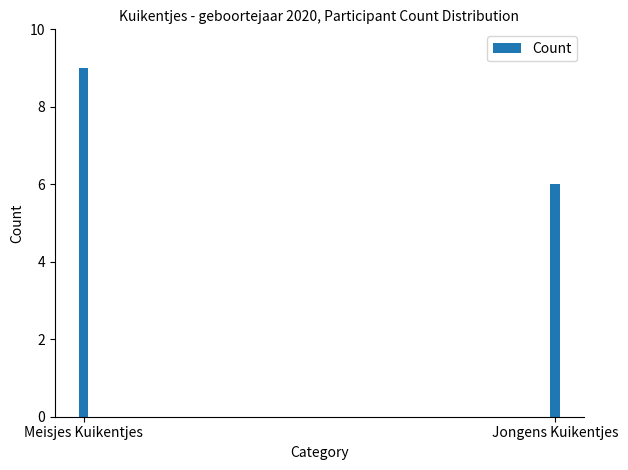

What is the label of the 1st bar from the left?

Meisjes Kuikentjes